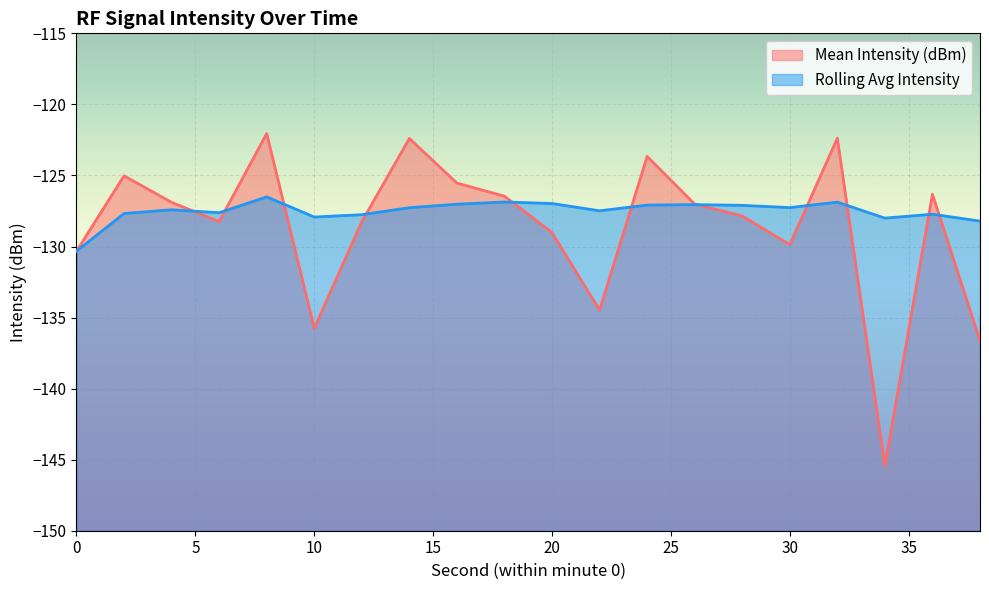

At which label is Rolling Avg Intensity closest to -128?

34